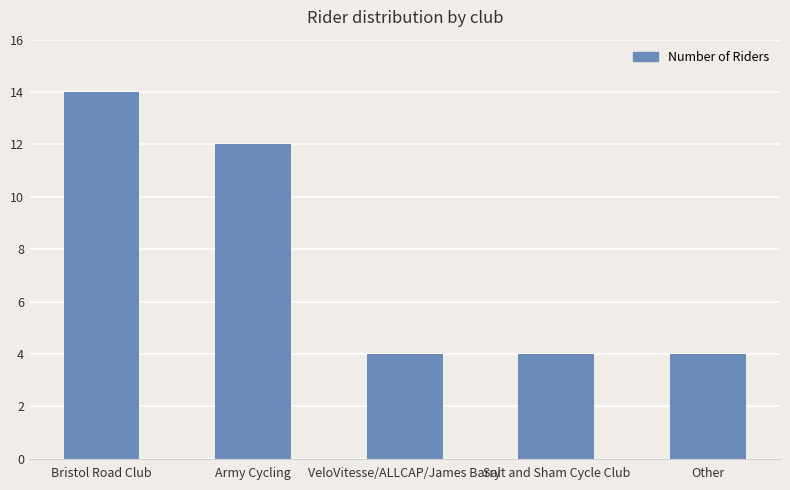

What is the label of the 3rd bar from the left?

VeloVitesse/ALLCAP/James Barry